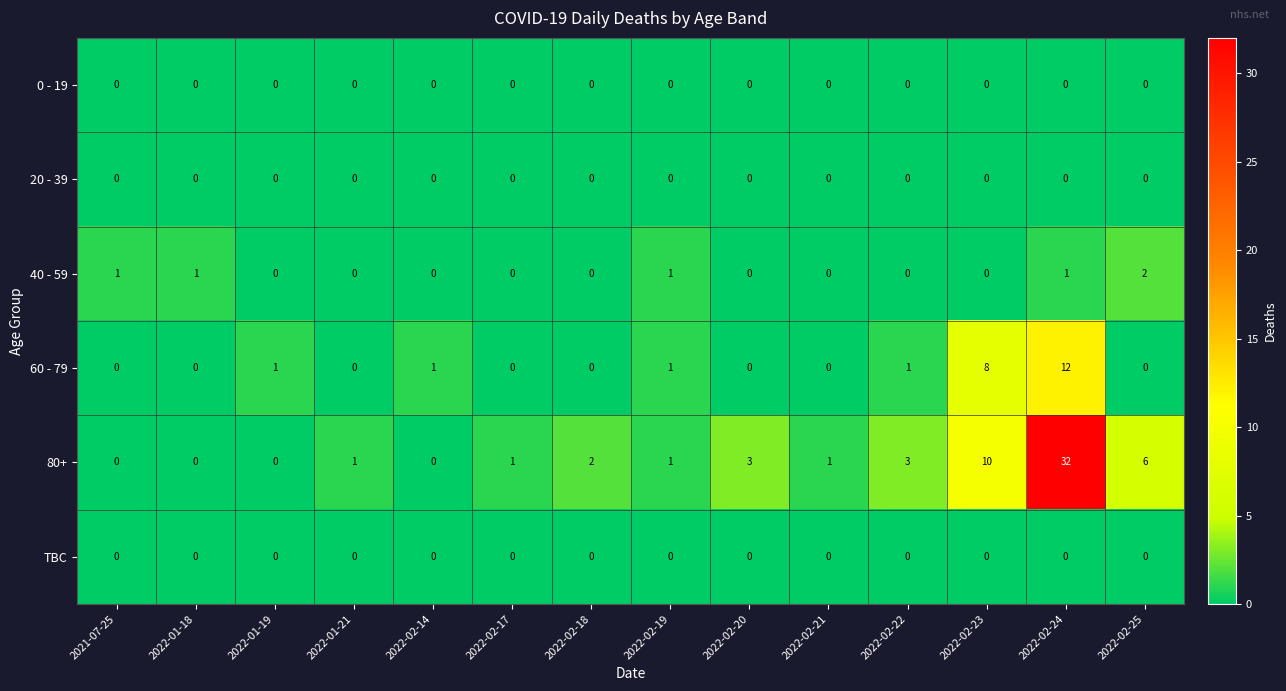

How many data points in 40 - 59 are above 0?

5